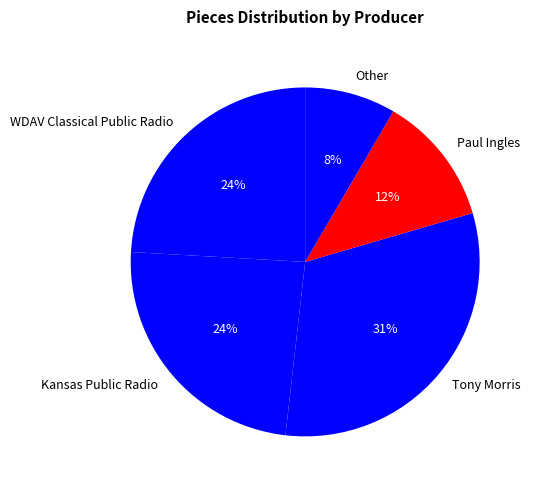

Is there any slice that represents more than half of the pie?

No